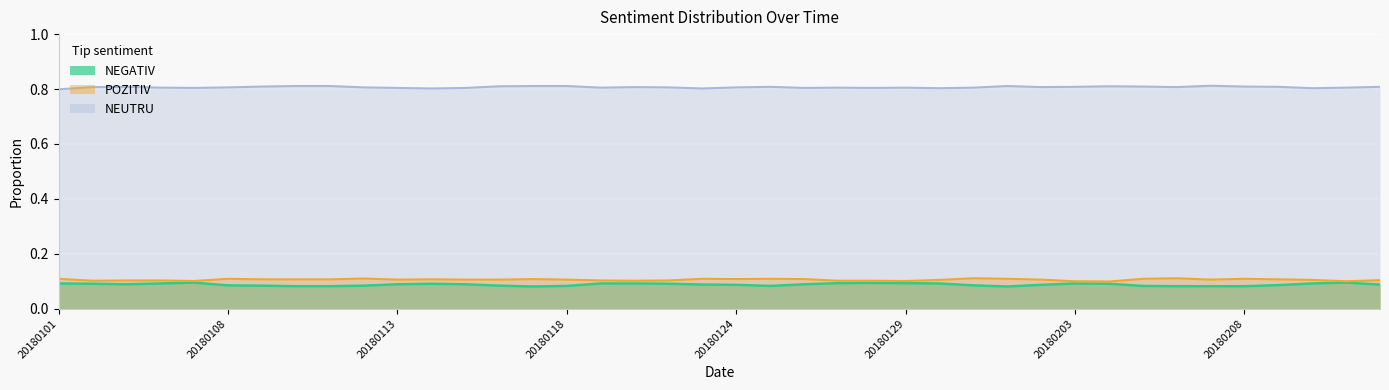

What is the average value of the NEUTRU series?

0.8